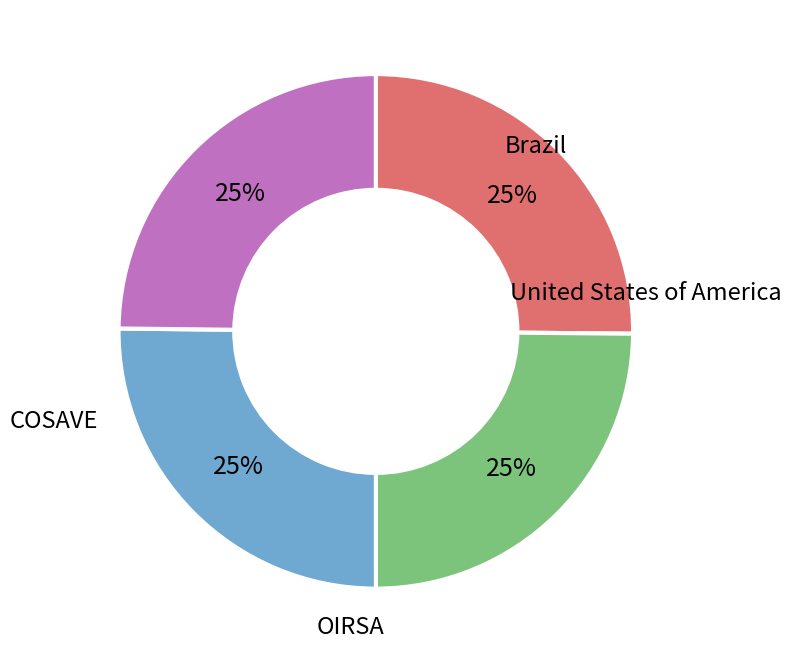

Is there any slice that represents more than half of the pie?

No